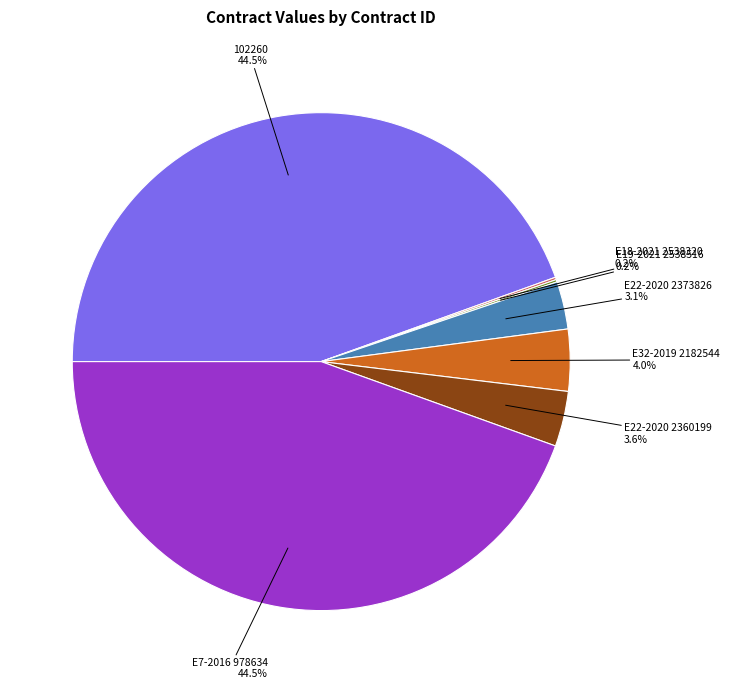

Does E22-2020 2373826 account for over 50% of the chart?

No